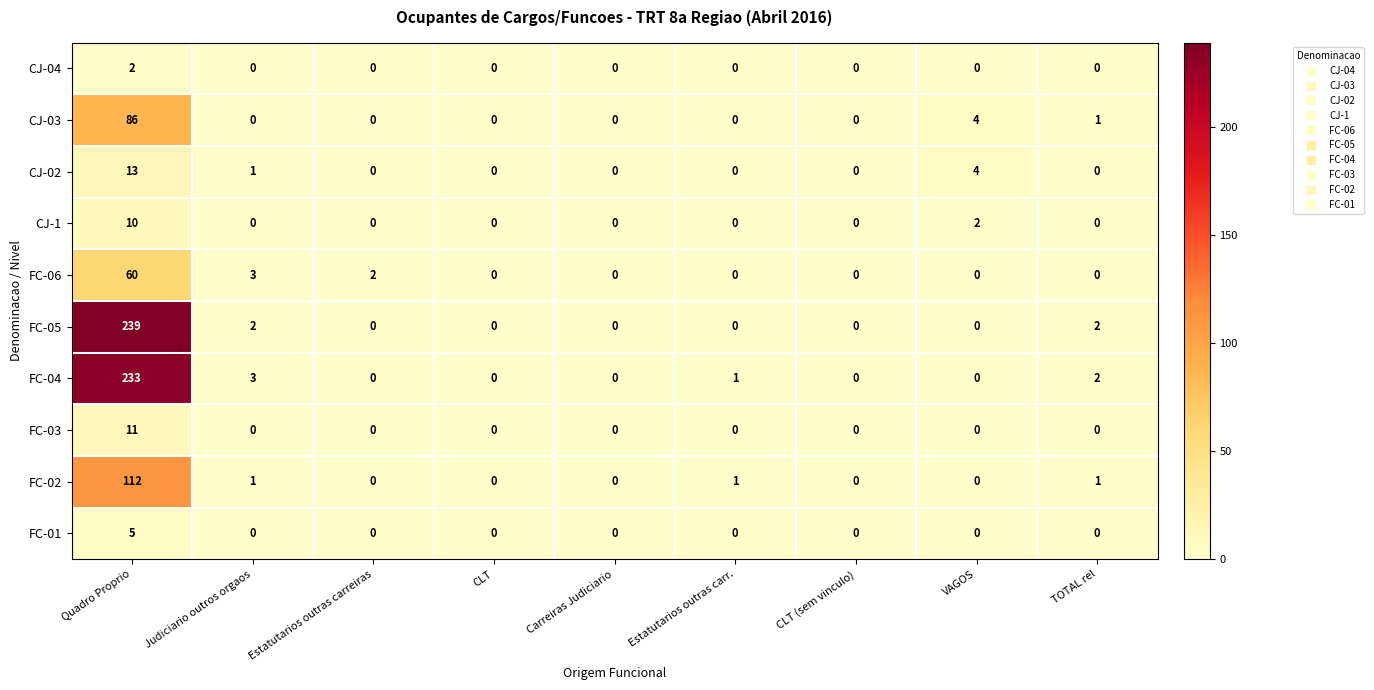

Which series has the largest range (max minus min)?

FC-05